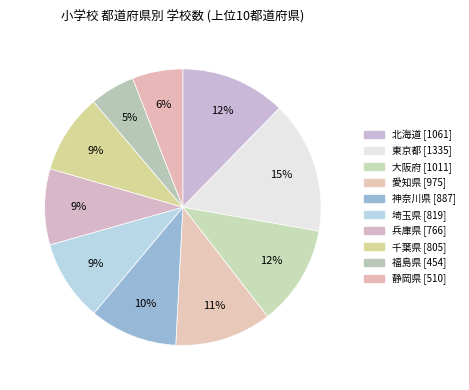

The 福島県 slice represents 1% of the pie. True or false?

False